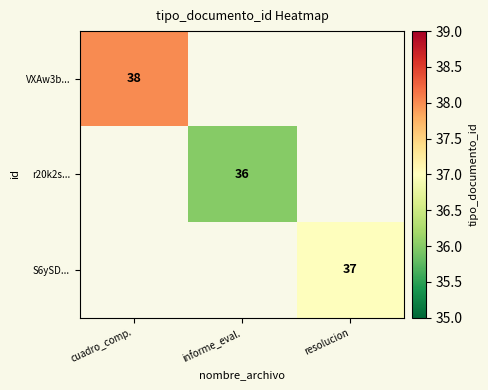

The value of r20k2s... at informe_eval. is 15. True or false?

False